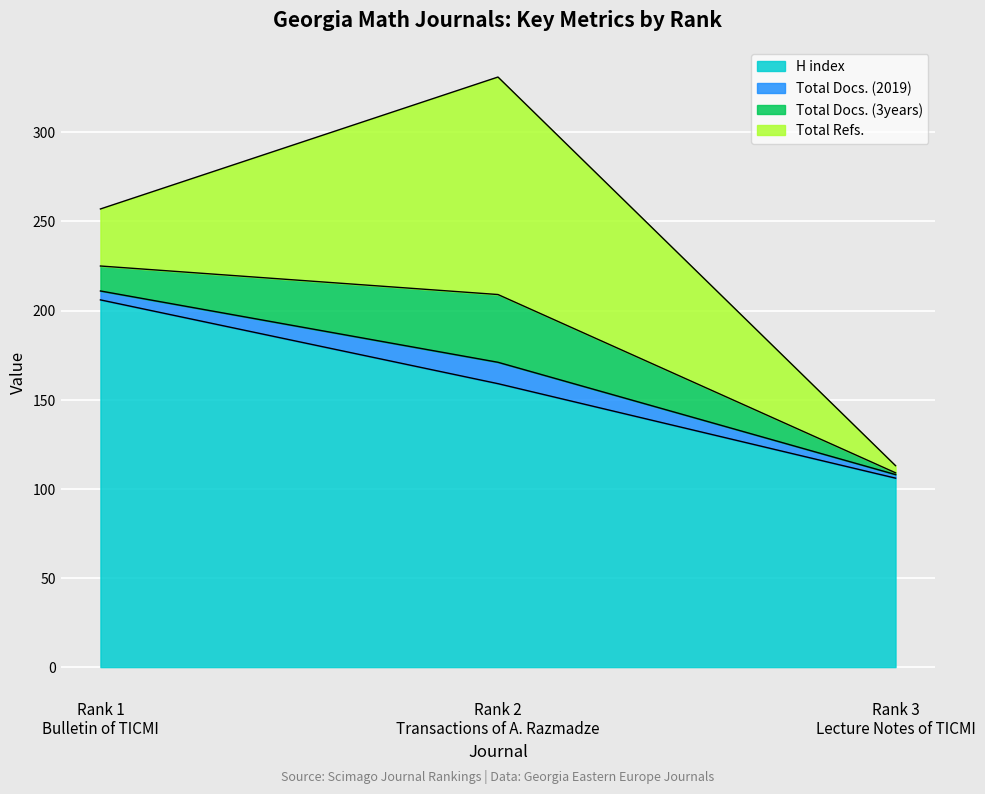

Which category has the highest value in the Total Docs. (2019) series?

Rank 2
Transactions of A. Razmadze